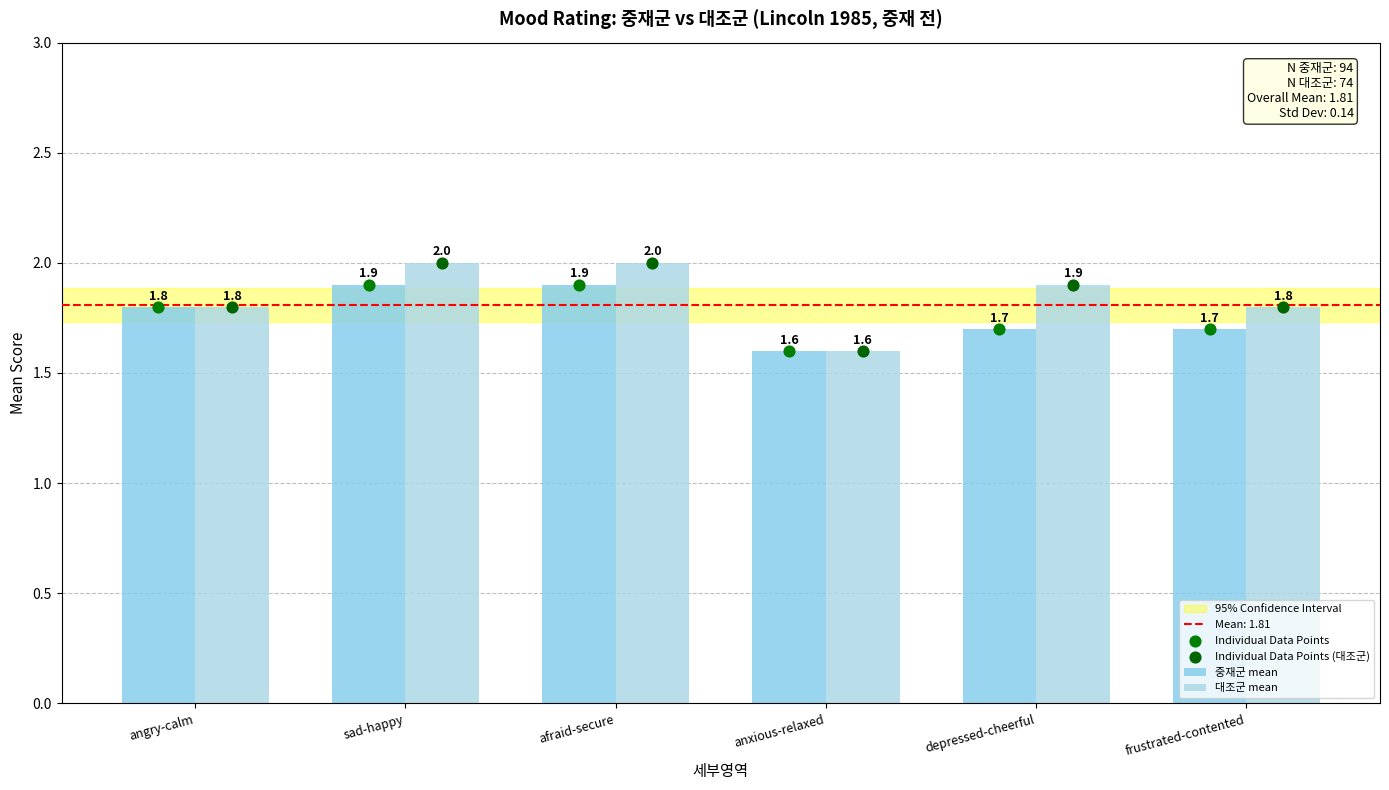

Is the value of 중재군 mean at sad-happy greater than the value of 대조군 mean at angry-calm?

Yes